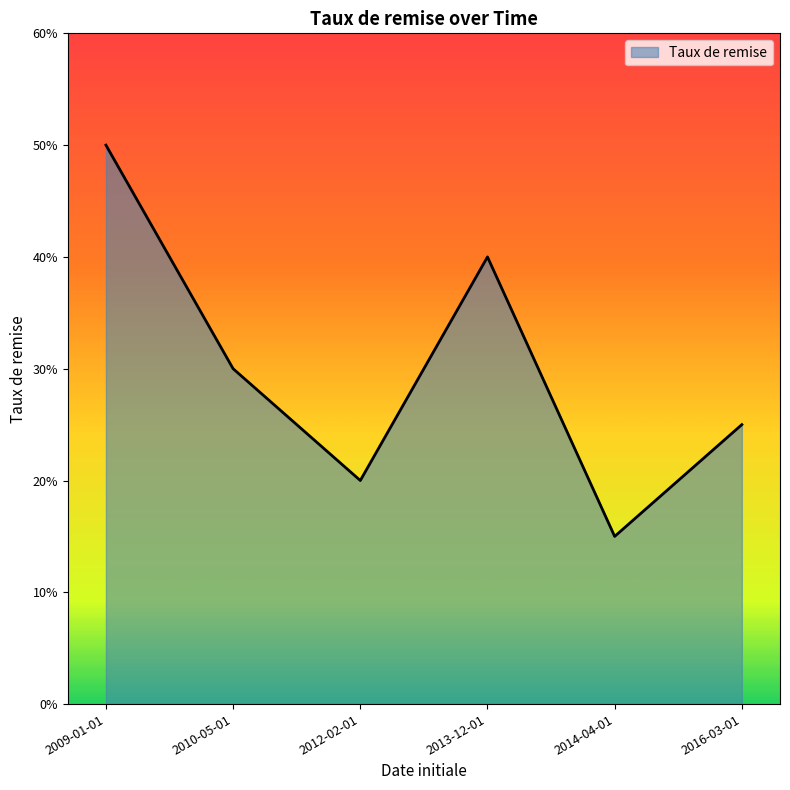

Rank the categories by value from highest to lowest.

2009-01-01, 2013-12-01, 2010-05-01, 2016-03-01, 2012-02-01, 2014-04-01